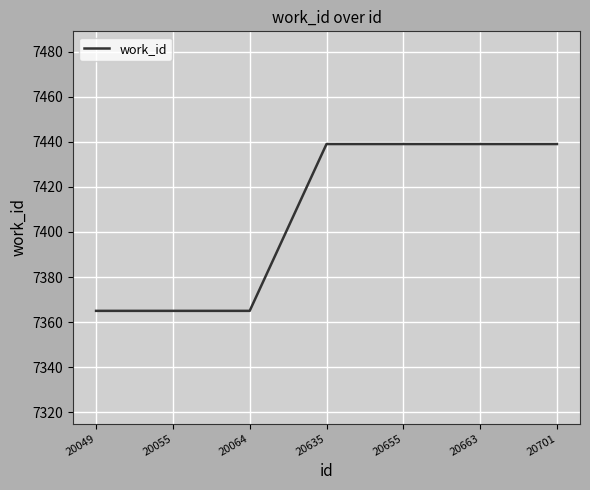

Is it true that the value at 20635 is 7439?

True